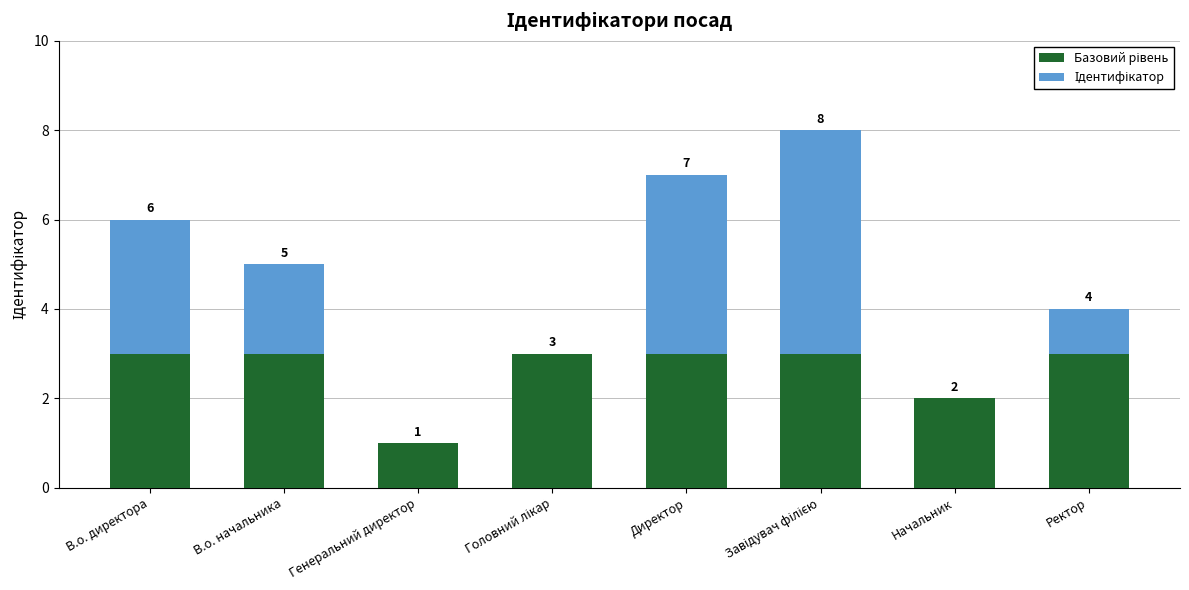

What is the total value across all series at В.о. директора?

6